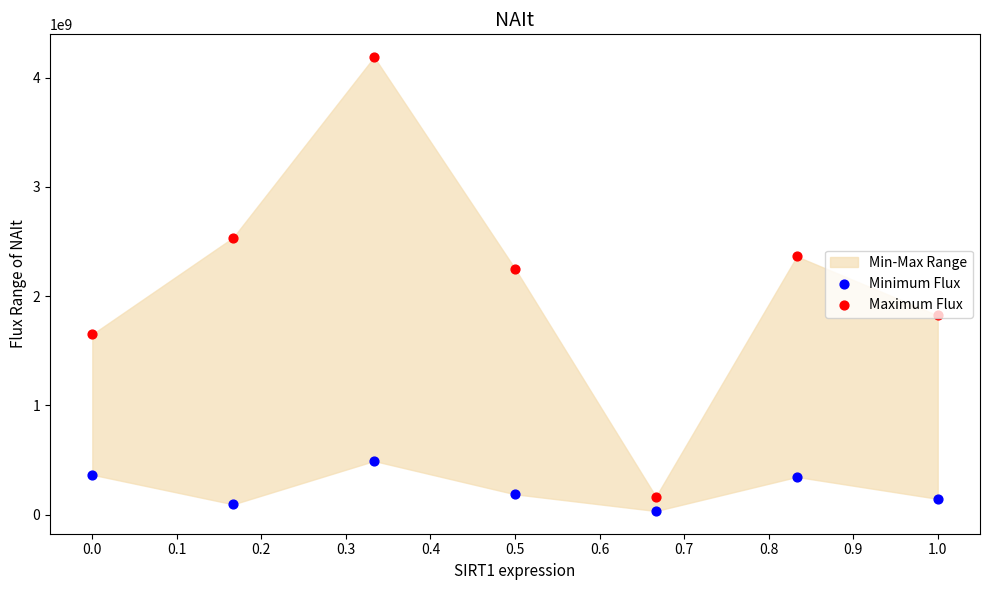

Which series contains the highest Y value?

Maximum Flux